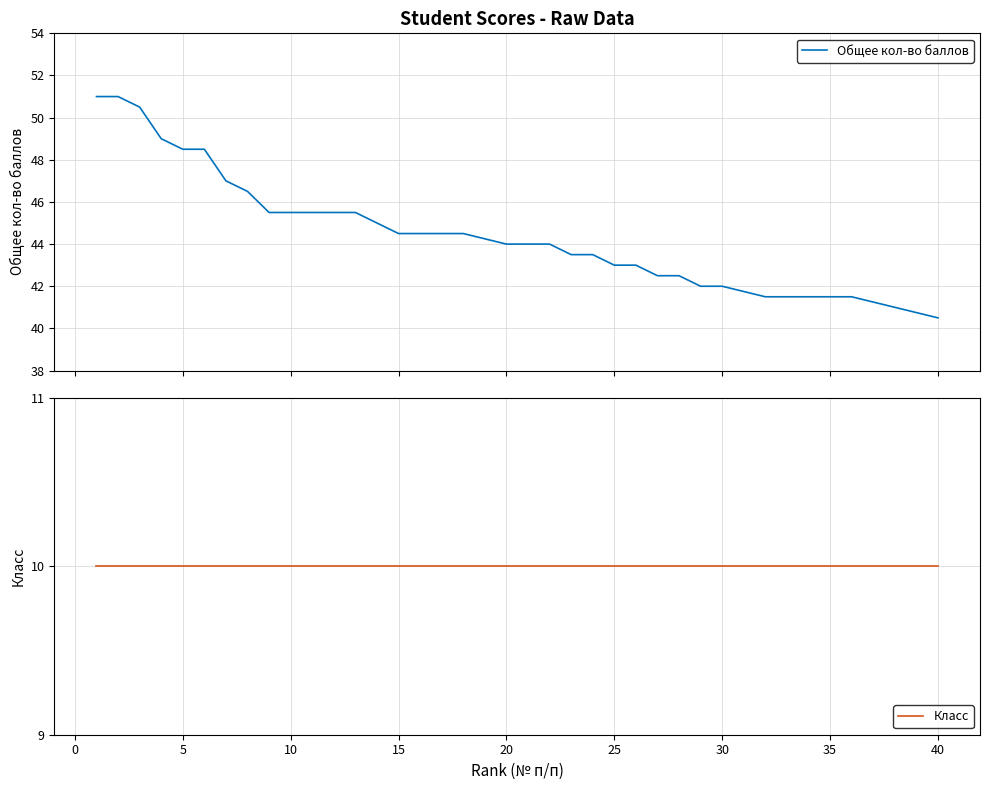

What are all the series names shown in the legend?

Общее кол-во баллов, Класс